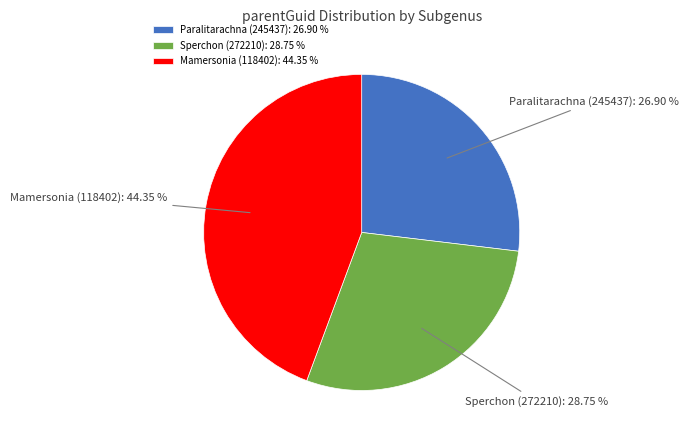

What is the smallest slice in the pie chart?

Paralitarachna (245437)